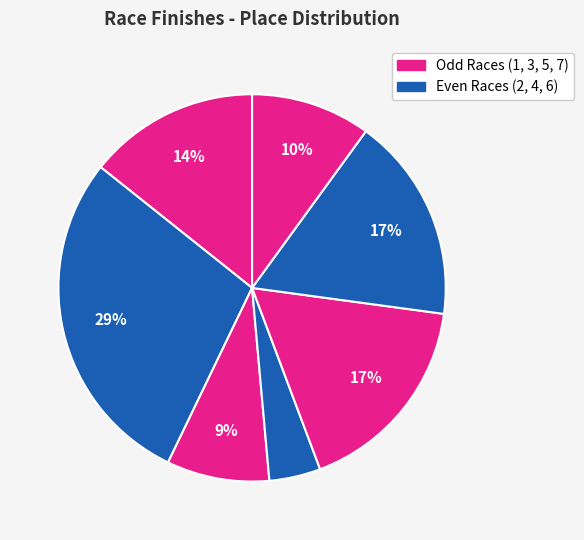

How many segments does this pie chart have?

7